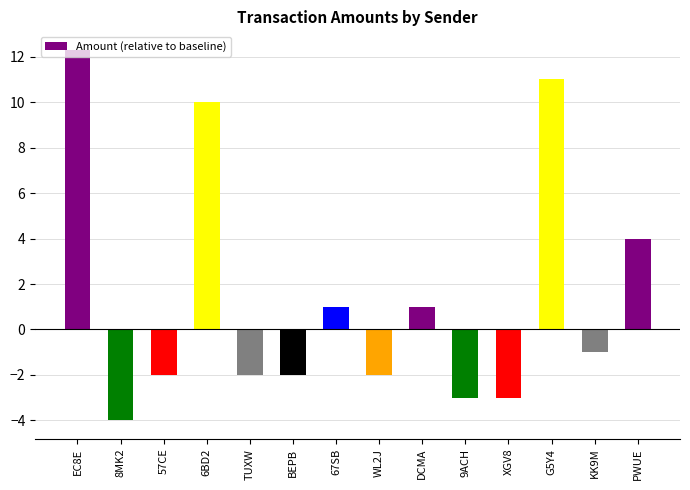

How many values are above zero?

6